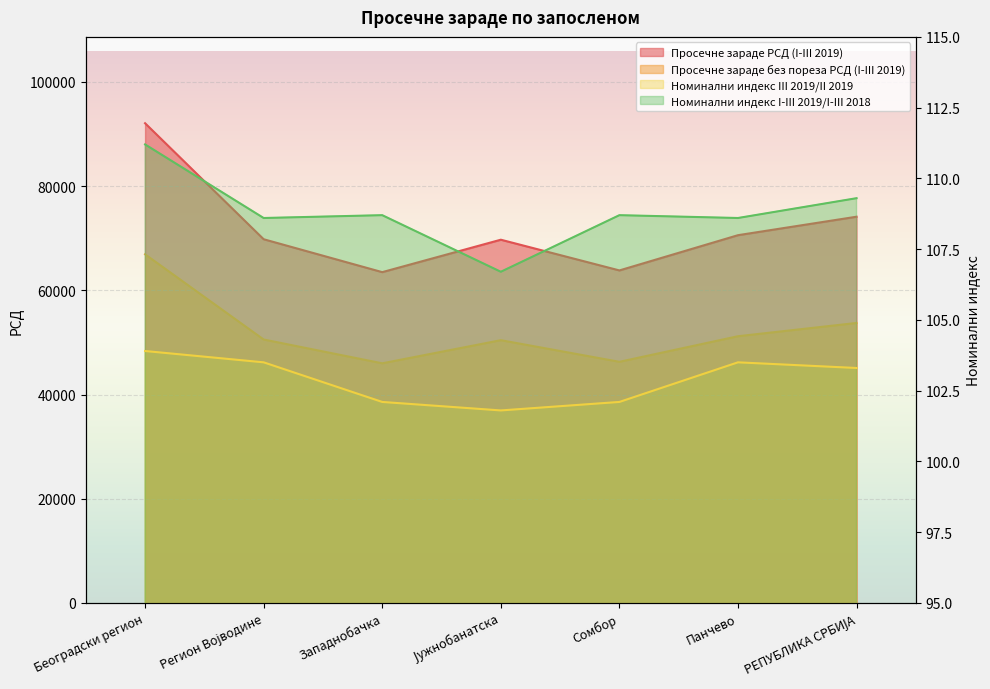

True or false: Просечне зараде РСД (I-III 2019) and Номинални индекс I-III 2019/I-III 2018 intersect in this chart.

False